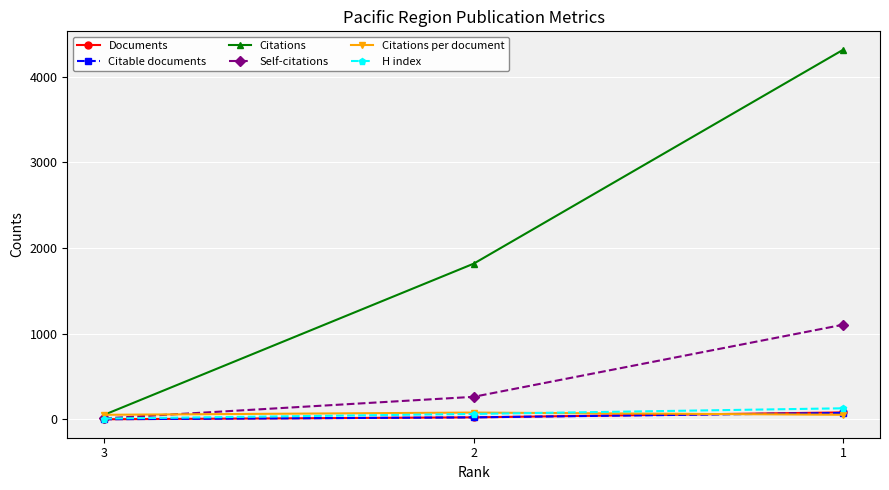

What is the lowest value of the Documents series?

1.0